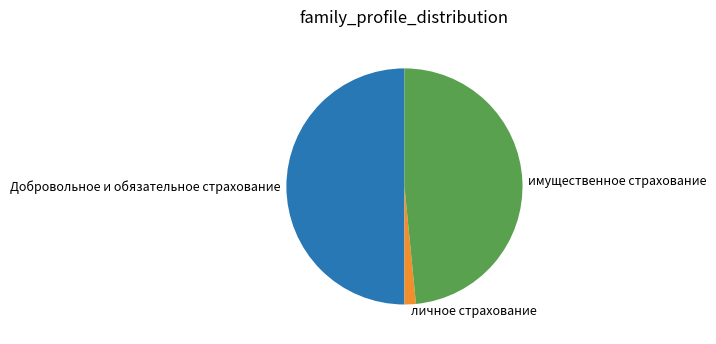

Does личное страхование represent more than half of the total?

No